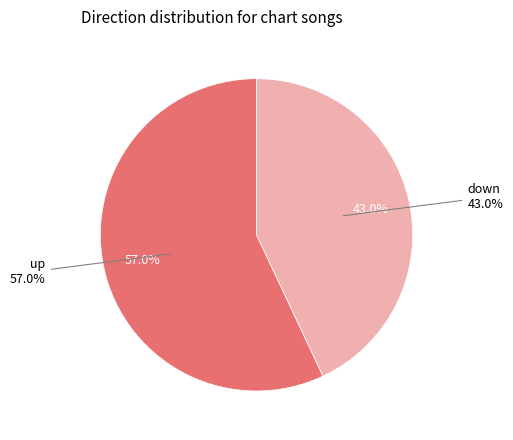

How many slices are in this pie chart?

2